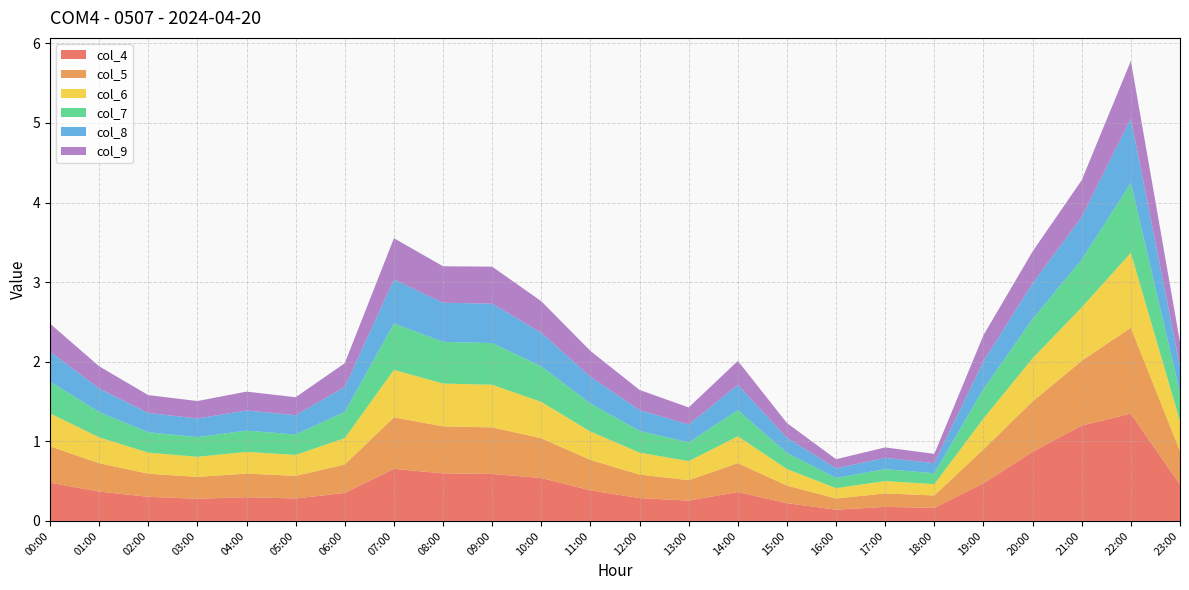

Reading left to right, extract all data points from this chart.

col_4: 00:00=0.5	01:00=0.4	02:00=0.3	03:00=0.3	04:00=0.3	05:00=0.3	06:00=0.4	07:00=0.7	08:00=0.6	09:00=0.6	10:00=0.5	11:00=0.4	12:00=0.3	13:00=0.3	14:00=0.4	15:00=0.2	16:00=0.1	17:00=0.2	18:00=0.2	19:00=0.5	20:00=0.9	21:00=1.2	22:00=1.3	23:00=0.5
col_5: 00:00=0.5	01:00=0.4	02:00=0.3	03:00=0.3	04:00=0.3	05:00=0.3	06:00=0.4	07:00=0.6	08:00=0.6	09:00=0.6	10:00=0.5	11:00=0.4	12:00=0.3	13:00=0.3	14:00=0.4	15:00=0.2	16:00=0.1	17:00=0.2	18:00=0.2	19:00=0.4	20:00=0.6	21:00=0.8	22:00=1.1	23:00=0.4
col_6: 00:00=0.4	01:00=0.3	02:00=0.3	03:00=0.3	04:00=0.3	05:00=0.3	06:00=0.3	07:00=0.6	08:00=0.5	09:00=0.5	10:00=0.5	11:00=0.4	12:00=0.3	13:00=0.2	14:00=0.3	15:00=0.2	16:00=0.1	17:00=0.2	18:00=0.1	19:00=0.4	20:00=0.5	21:00=0.7	22:00=0.9	23:00=0.4
col_7: 00:00=0.4	01:00=0.3	02:00=0.3	03:00=0.2	04:00=0.3	05:00=0.3	06:00=0.3	07:00=0.6	08:00=0.5	09:00=0.5	10:00=0.4	11:00=0.4	12:00=0.3	13:00=0.2	14:00=0.3	15:00=0.2	16:00=0.1	17:00=0.1	18:00=0.1	19:00=0.4	20:00=0.5	21:00=0.6	22:00=0.9	23:00=0.4
col_8: 00:00=0.4	01:00=0.3	02:00=0.2	03:00=0.2	04:00=0.3	05:00=0.2	06:00=0.3	07:00=0.6	08:00=0.5	09:00=0.5	10:00=0.4	11:00=0.3	12:00=0.3	13:00=0.2	14:00=0.3	15:00=0.2	16:00=0.1	17:00=0.1	18:00=0.1	19:00=0.3	20:00=0.4	21:00=0.5	22:00=0.8	23:00=0.3
col_9: 00:00=0.4	01:00=0.3	02:00=0.2	03:00=0.2	04:00=0.2	05:00=0.2	06:00=0.3	07:00=0.5	08:00=0.5	09:00=0.5	10:00=0.4	11:00=0.3	12:00=0.3	13:00=0.2	14:00=0.3	15:00=0.2	16:00=0.1	17:00=0.1	18:00=0.1	19:00=0.3	20:00=0.4	21:00=0.5	22:00=0.7	23:00=0.3